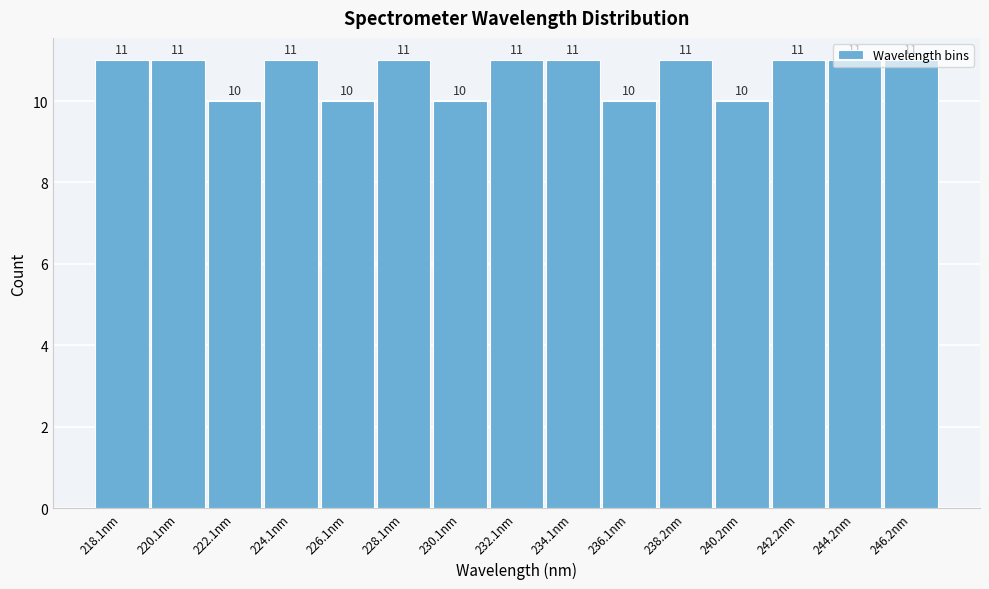

What is the ratio of the value at 224.1nm to the value at 236.1nm?

1.1